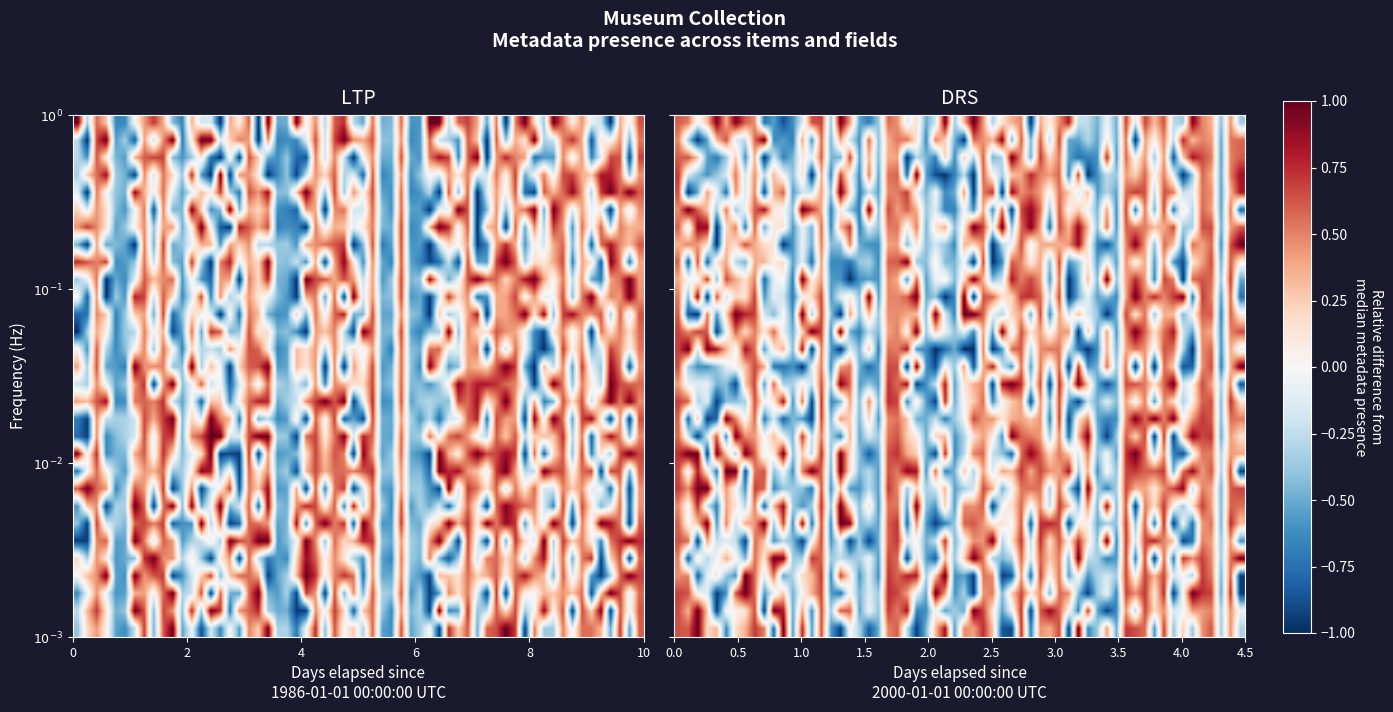

What is the greatest value displayed?

0.9